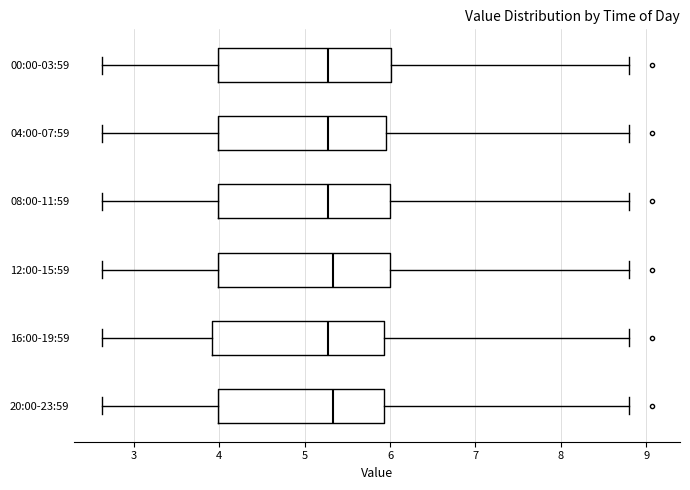

Reading bottom to top, transcribe this box plot: for each box, give where its median line is, the range the box spans, and where its two whiskers end, as read against the x-axis. The values are not printed on the chart, so give them approximately, as read against the axis.

20:00-23:59: median 5.3, box 4.0 to 5.9, whiskers 2.6 to 8.8
16:00-19:59: median 5.3, box 3.9 to 5.9, whiskers 2.6 to 8.8
12:00-15:59: median 5.3, box 4.0 to 6.0, whiskers 2.6 to 8.8
08:00-11:59: median 5.3, box 4.0 to 6.0, whiskers 2.6 to 8.8
04:00-07:59: median 5.3, box 4.0 to 5.9, whiskers 2.6 to 8.8
00:00-03:59: median 5.3, box 4.0 to 6.0, whiskers 2.6 to 8.8